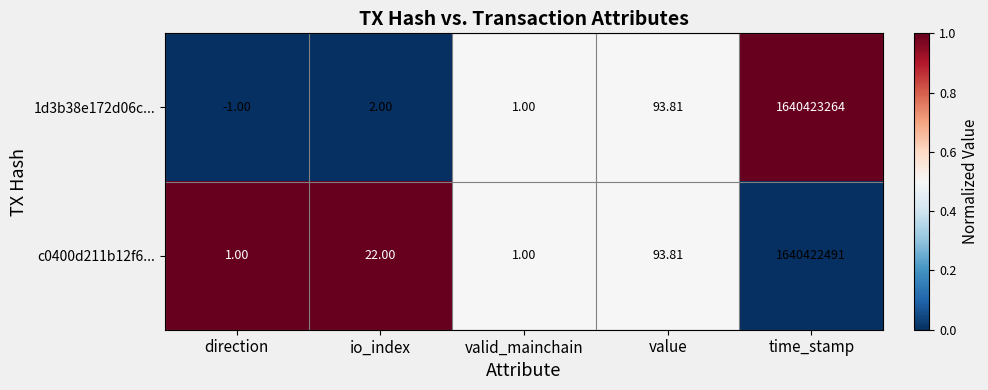

Which series changed the most between valid_mainchain and time_stamp?

1d3b38e172d06c...